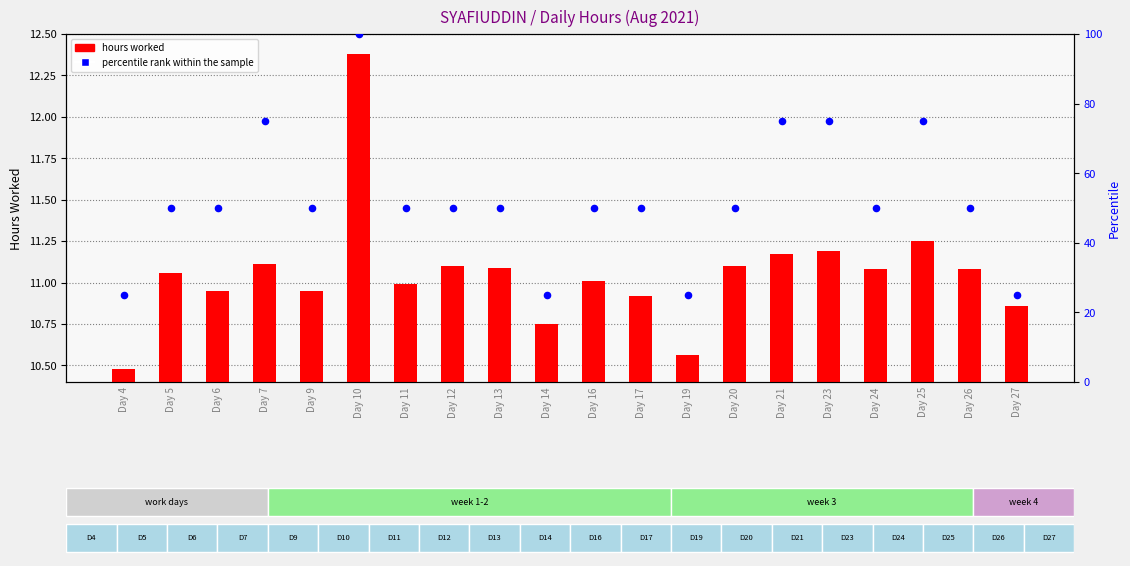

Which series reaches the minimum Y coordinate?

hours worked